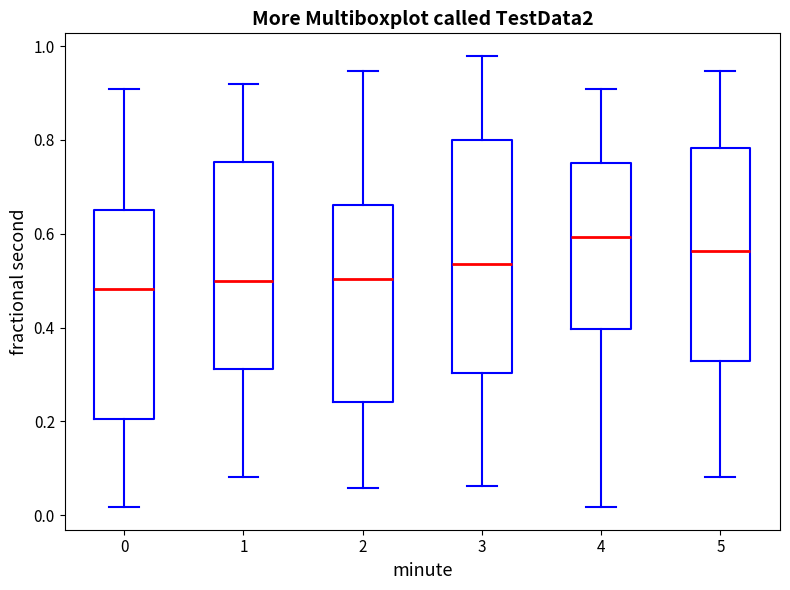

Reading left to right, read every box against the y-axis: the position of its median line, the range the box covers, and the ends of its whiskers. The values are not printed on the chart, so give them approximately, as read against the axis.

0: median 0.48, box 0.20 to 0.66, whiskers 0.02 to 0.90
1: median 0.50, box 0.32 to 0.76, whiskers 0.08 to 0.92
2: median 0.50, box 0.24 to 0.66, whiskers 0.06 to 0.94
3: median 0.54, box 0.30 to 0.80, whiskers 0.06 to 0.98
4: median 0.60, box 0.40 to 0.76, whiskers 0.02 to 0.90
5: median 0.56, box 0.32 to 0.78, whiskers 0.08 to 0.94